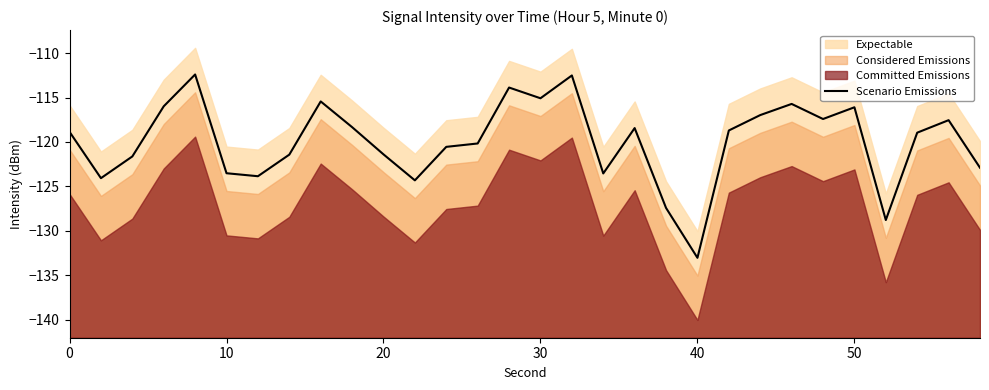

Which category has the lowest value in the Scenario Emissions series?

40